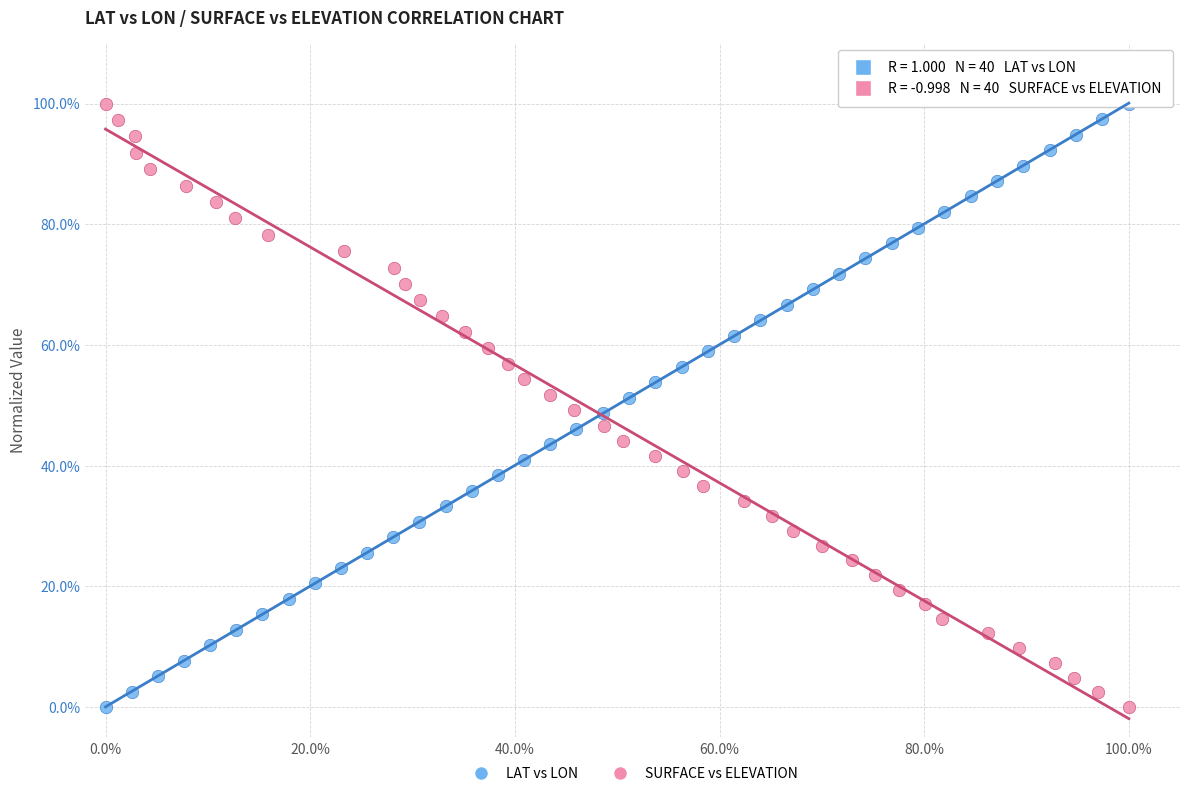

What are all the series names shown in the legend?

LAT vs LON, SURFACE vs ELEVATION